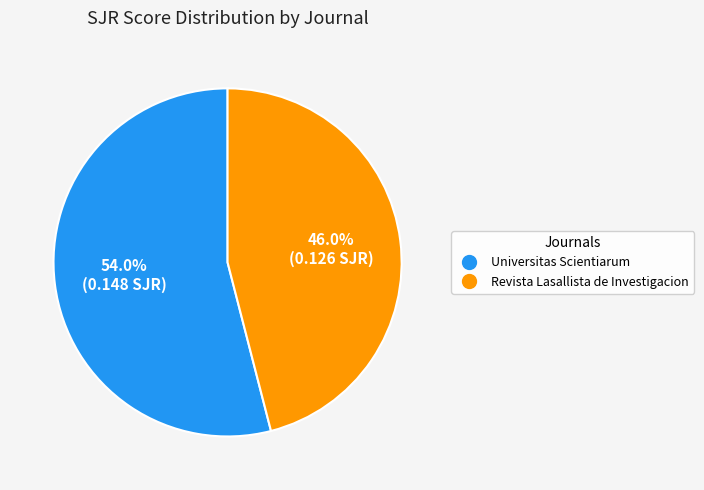

To the nearest percent, what is the difference between the Universitas Scientiarum and Revista Lasallista de Investigacion slice percentages?

8%